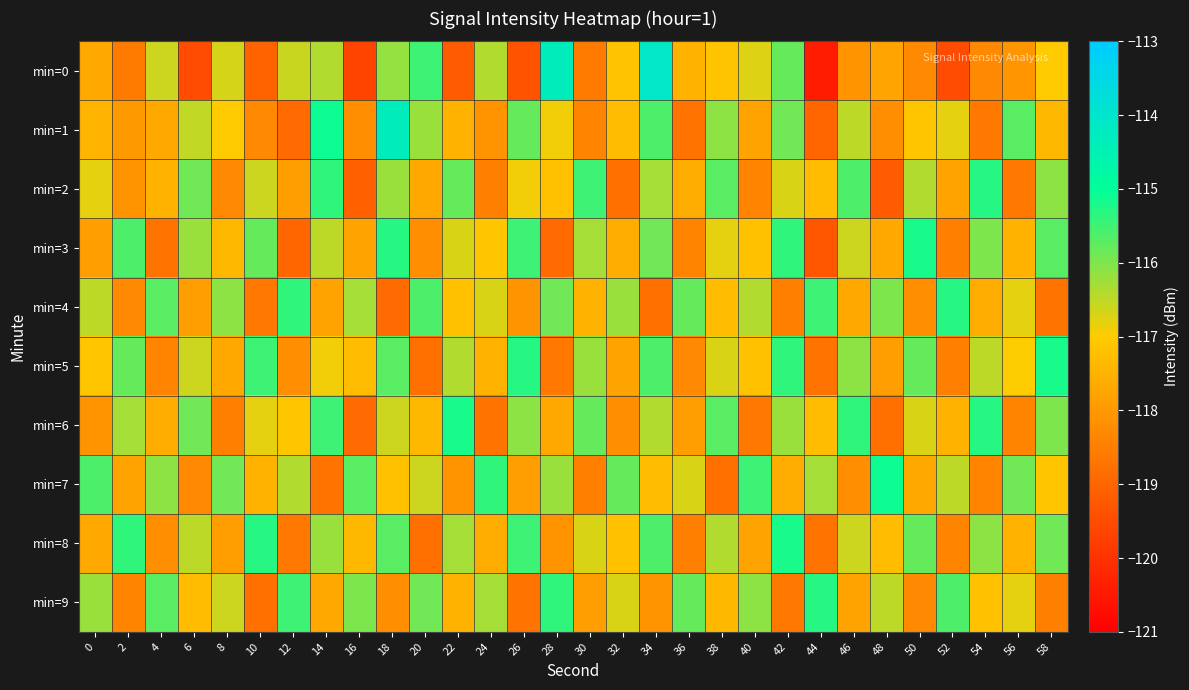

At how many categories does at least one series exceed -119?

30